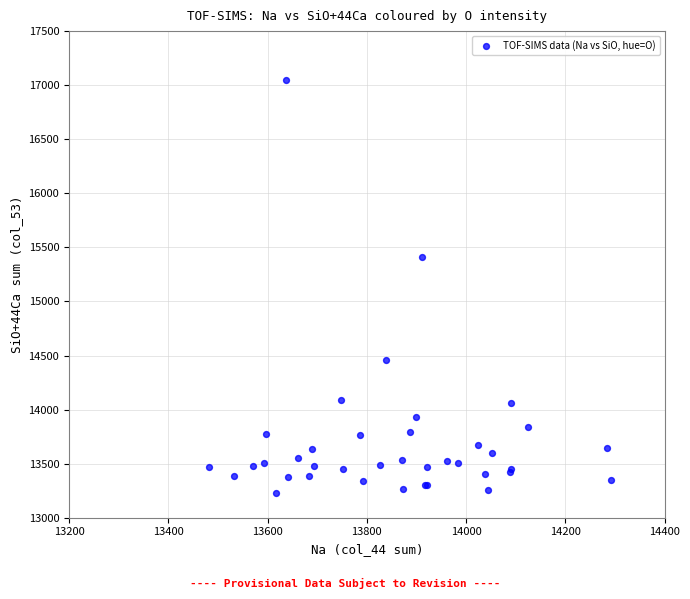

What Y value in the scatter plot is closest to 15138?

15410